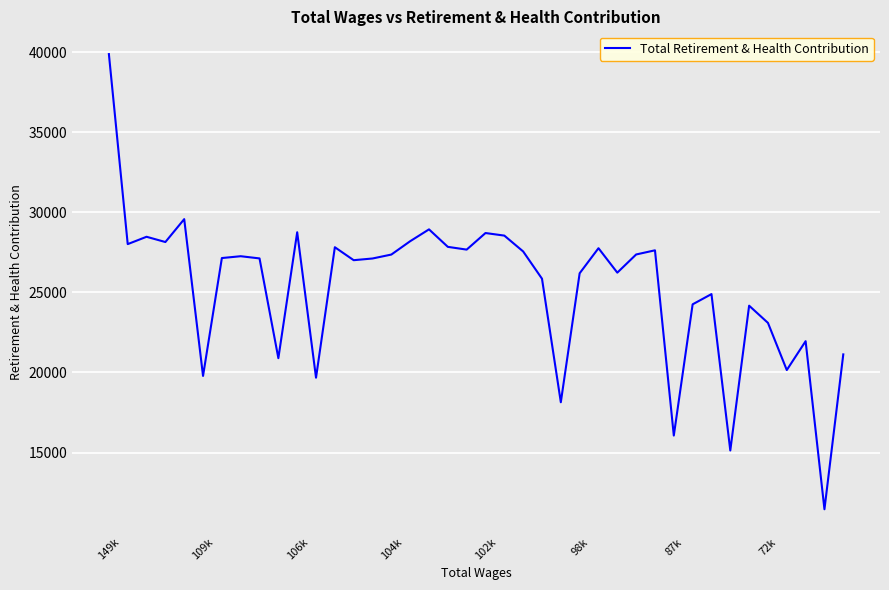

What is the sum of all values?

1013094